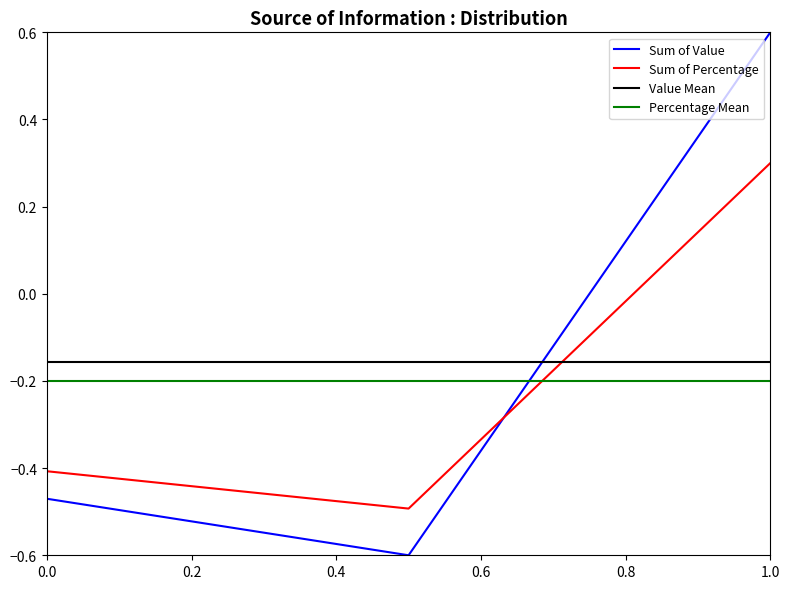

Reading left to right, transcribe all the data shown in this chart.

Sum of Value: -0.5	-0.6	0.6
Sum of Percentage: -0.4	-0.5	0.3